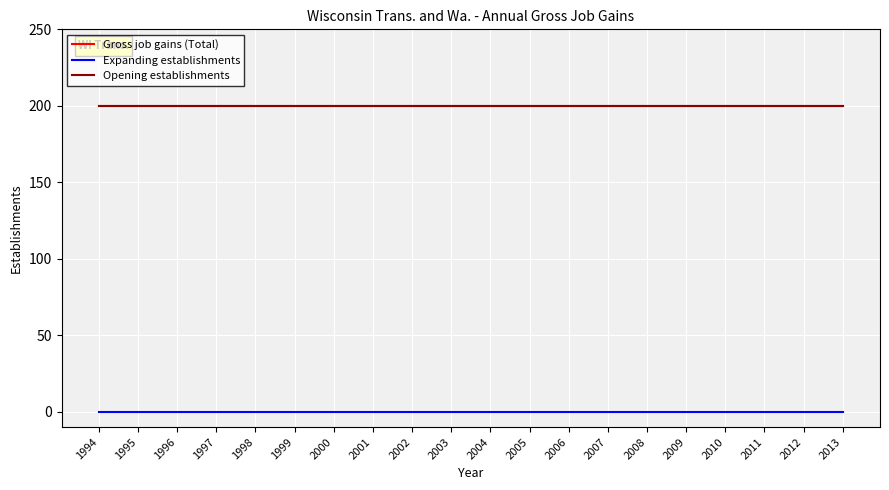

Does the chart display data point markers on the line(s)?

No